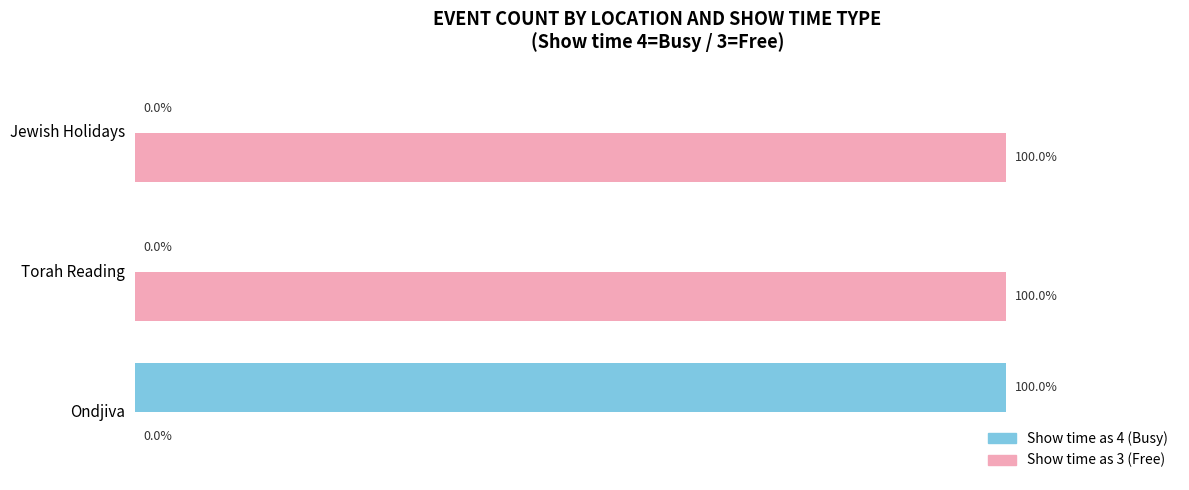

Is the value of Show time as 4 (Busy) at Jewish Holidays greater than the value of Show time as 3 (Free) at Jewish Holidays?

No